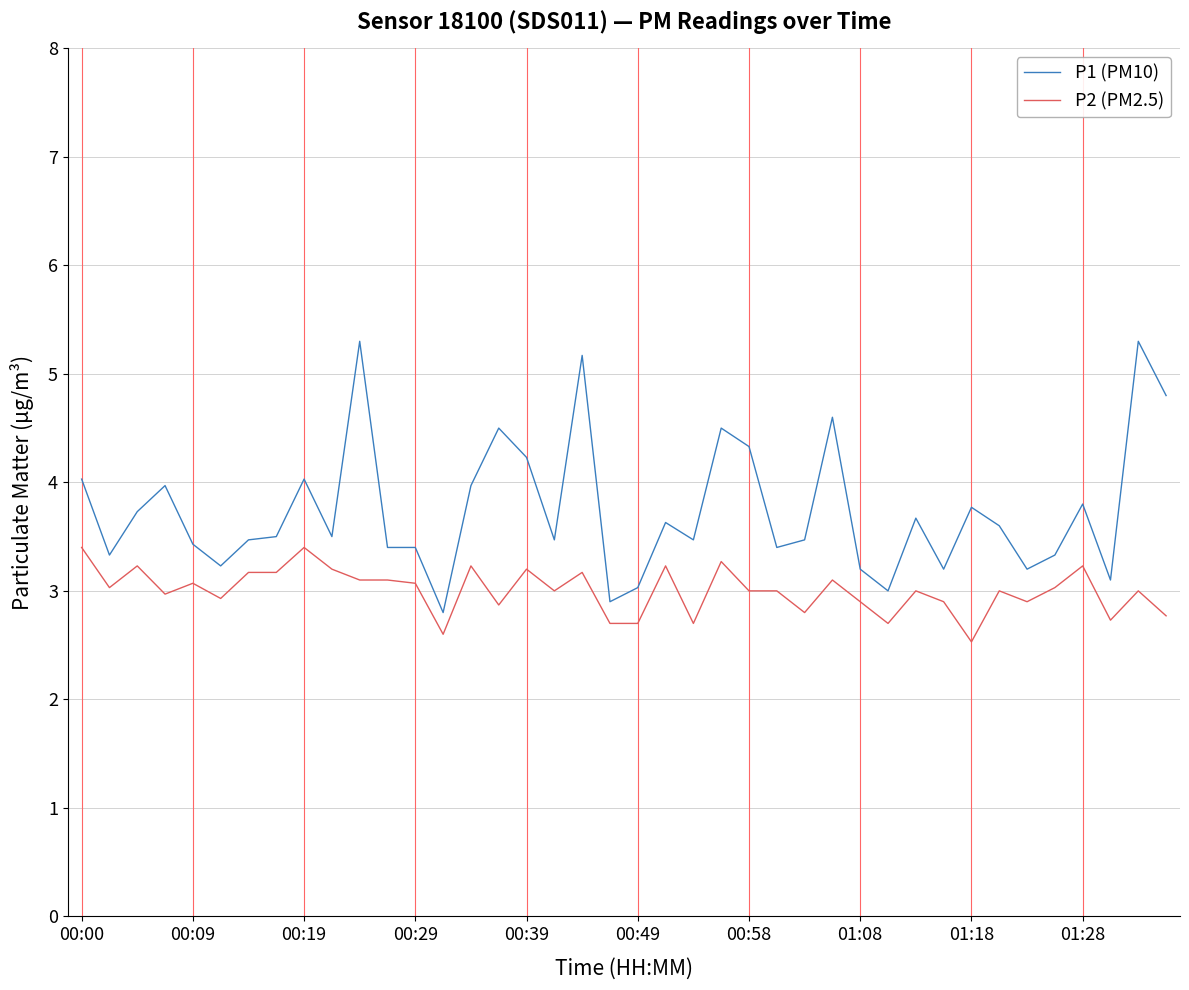

Which series has the largest total across all categories?

P1 (PM10)